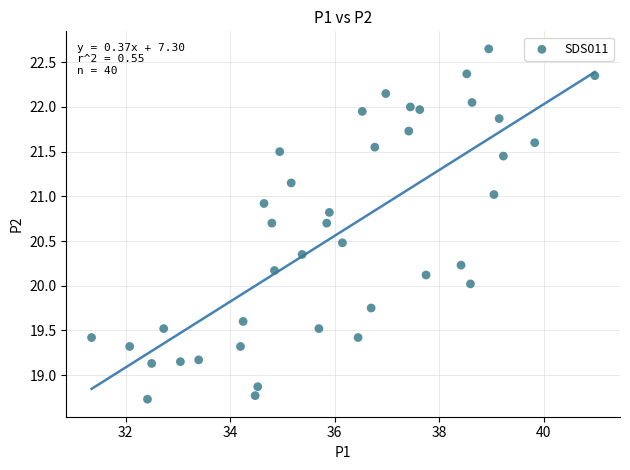

What is the range of Y values (max minus min)?

3.9